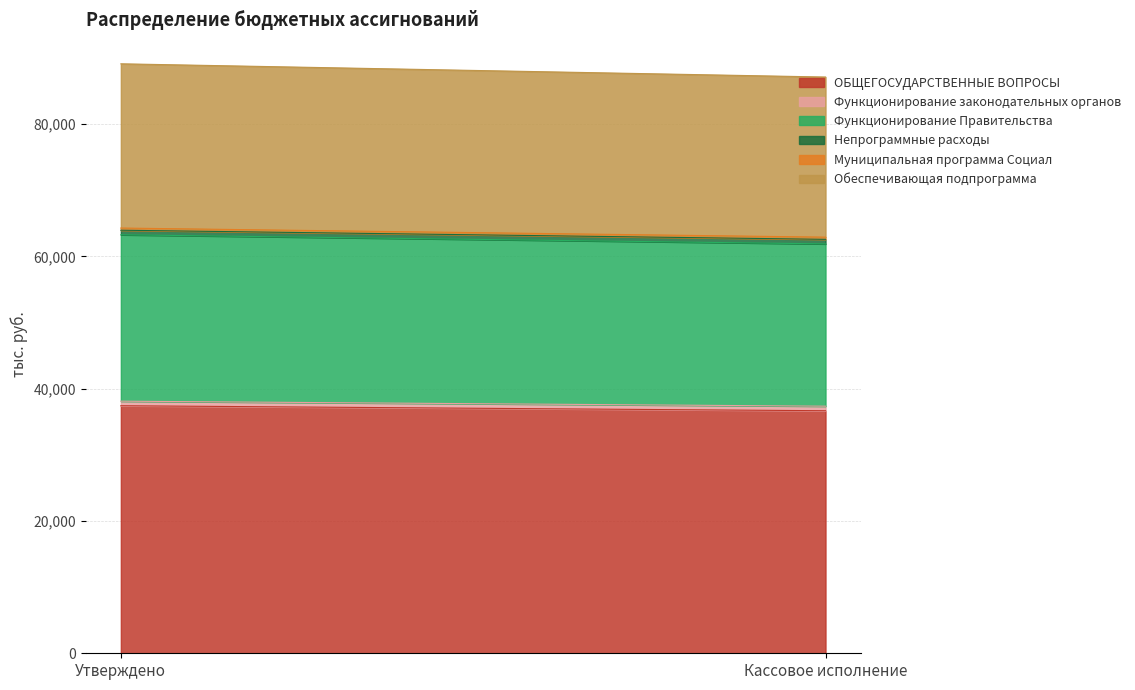

Which series changed the most between Утверждено and Кассовое исполнение?

ОБЩЕГОСУДАРСТВЕННЫЕ ВОПРОСЫ